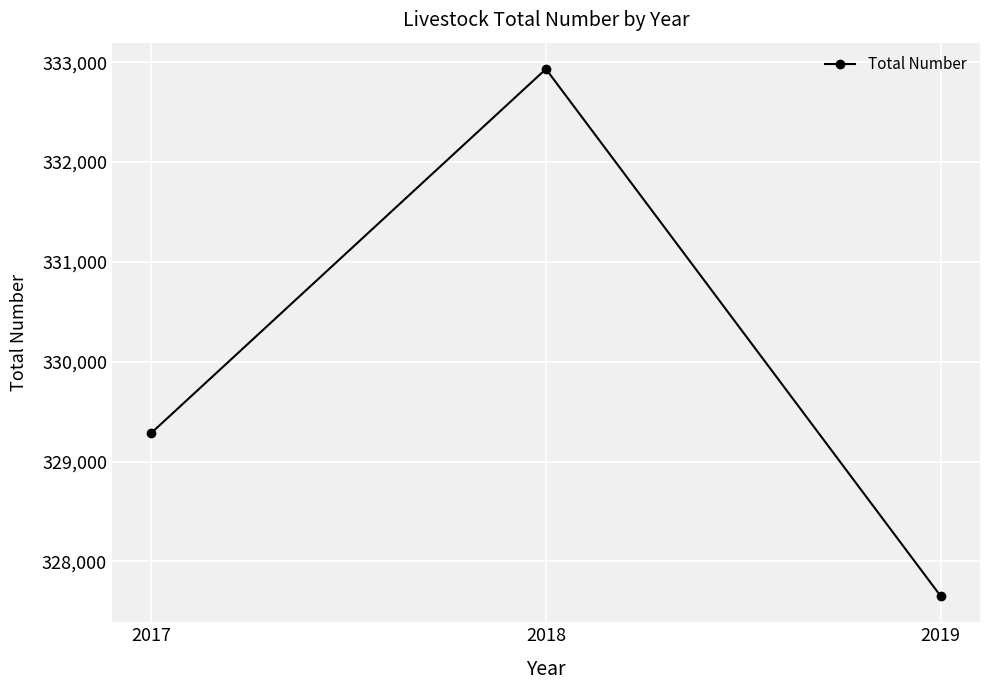

What is the change in value from 2017 to 2018?

+3645